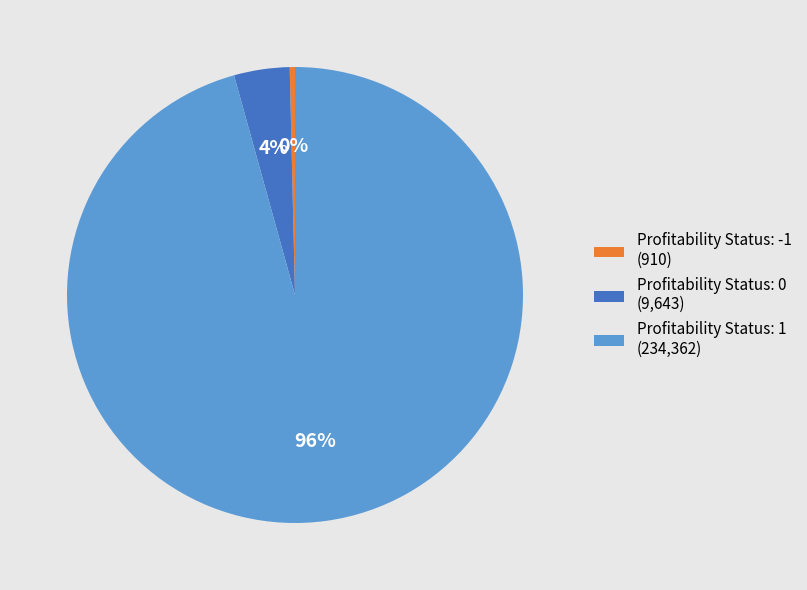

Which slice is the largest?

Profitability Status: 1 (234,362)